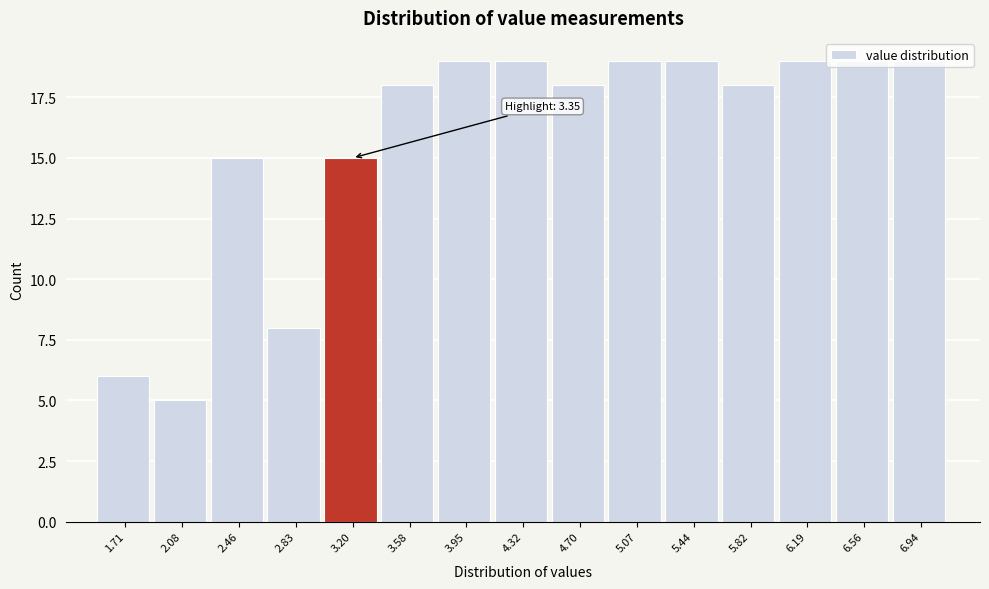

What is the label of the 13th bar from the left?

6.19